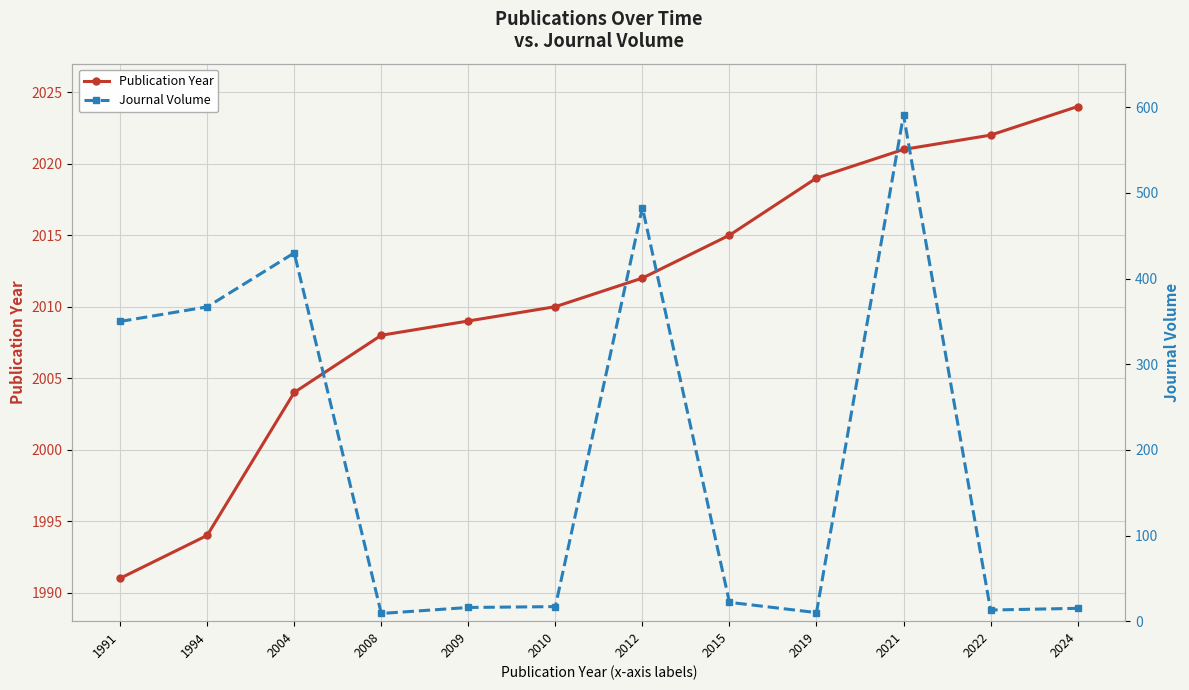

At 2012, list the series in order from largest to smallest.

Publication Year, Journal Volume